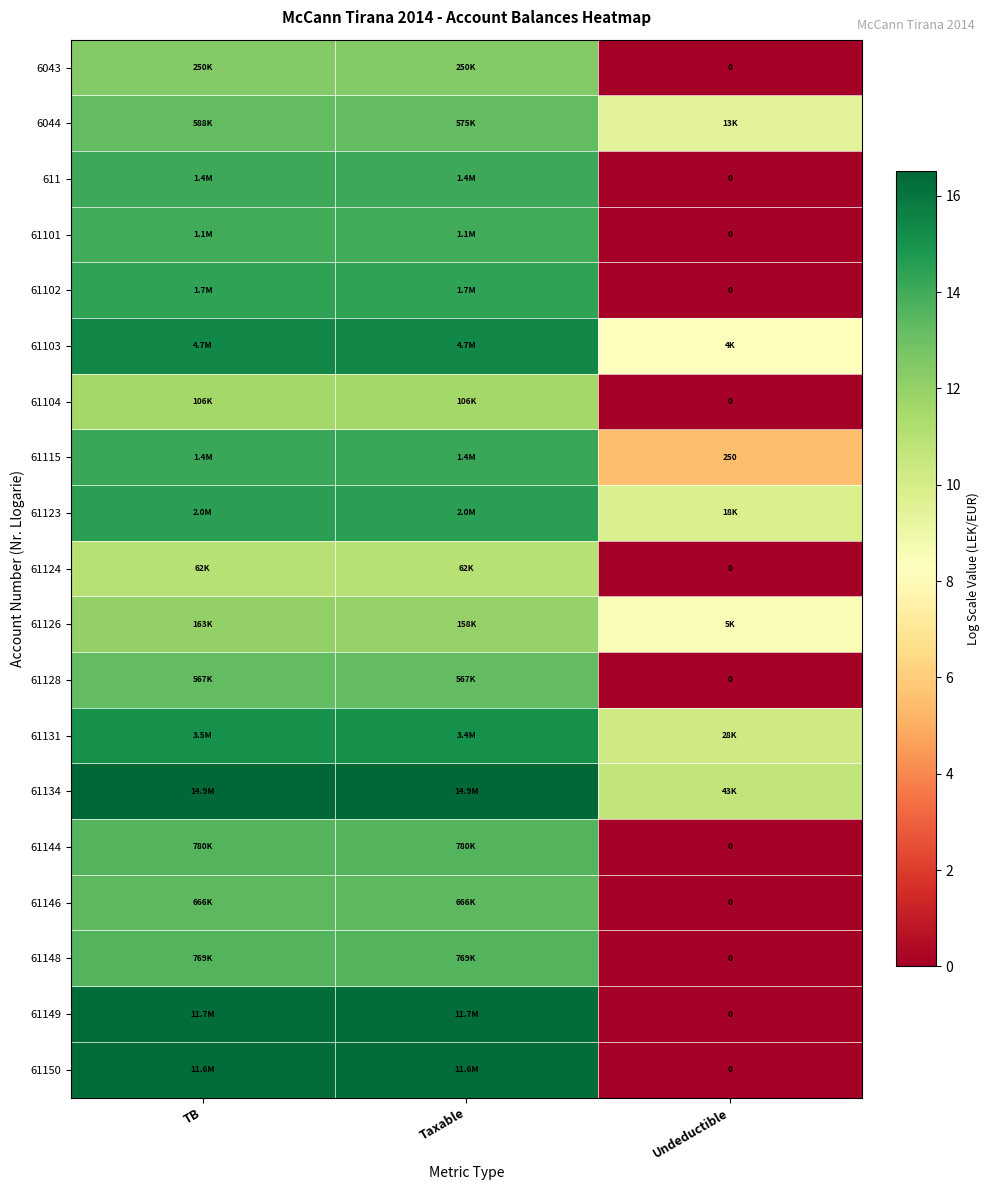

Count the number of categories in the chart.

3